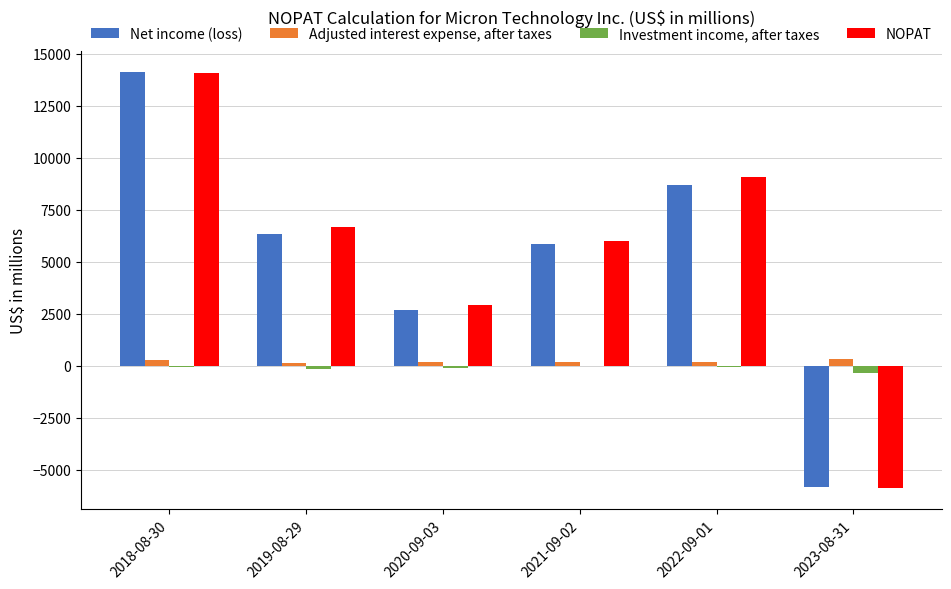

Which series changed the most between 2018-08-30 and 2023-08-31?

Net income (loss)